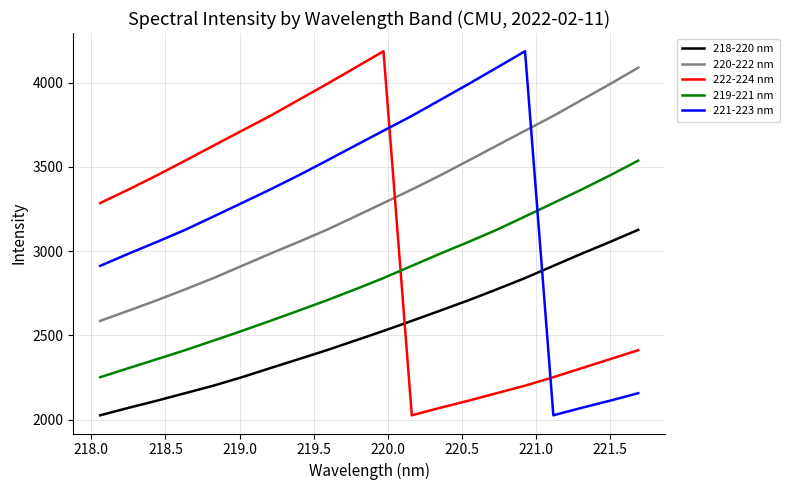

What is the difference between the maximum and minimum values in the 222-224 nm series?

2160.5